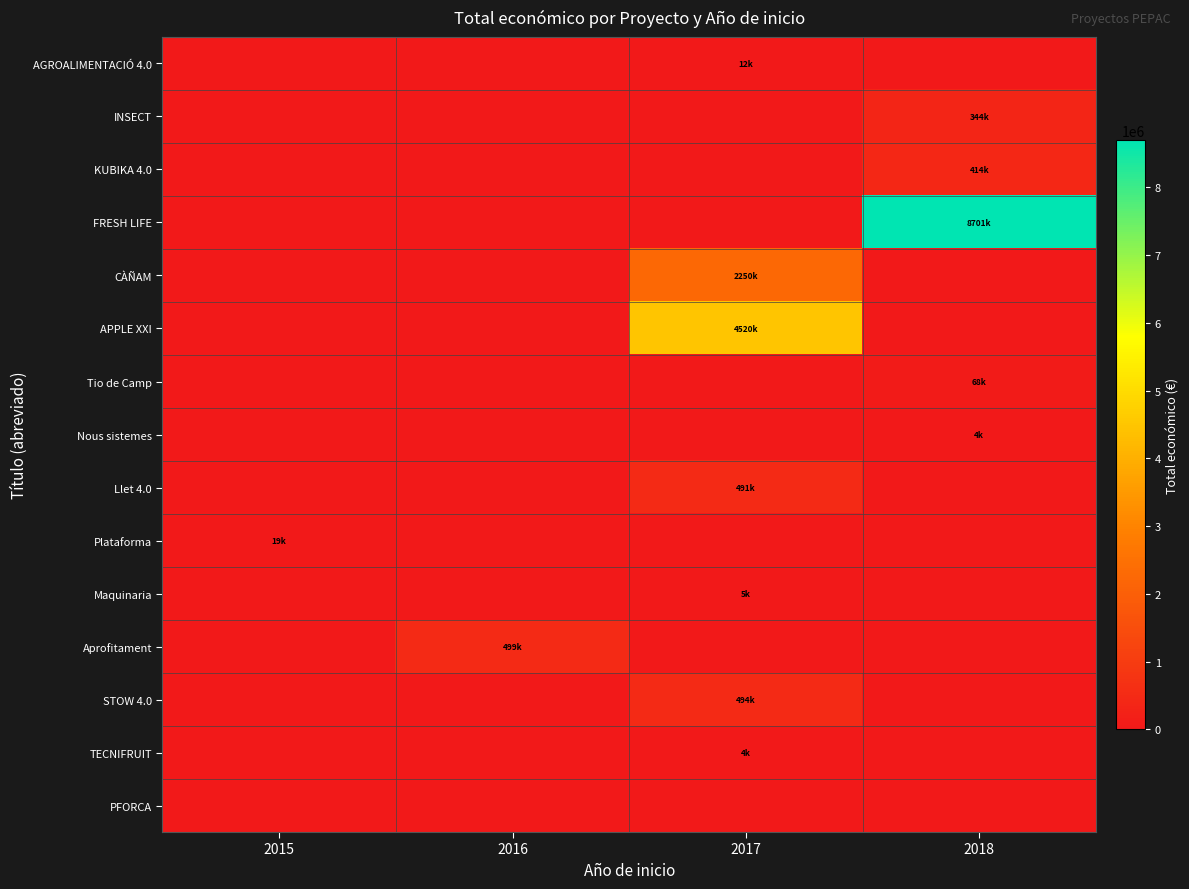

Reading left to right, transcribe all the data shown in this chart.

AGROALIMENTACIÓ 4.0: 2015=0	2016=0	2017=12000	2018=0
INSECT: 2015=0	2016=0	2017=0	2018=344243
KUBIKA 4.0: 2015=0	2016=0	2017=0	2018=414788
FRESH LIFE: 2015=0	2016=0	2017=0	2018=8701686
CÀÑAM: 2015=0	2016=0	2017=2250674	2018=0
APPLE XXI: 2015=0	2016=0	2017=4520649	2018=0
Tio de Camp: 2015=0	2016=0	2017=0	2018=68775
Nous sistemes: 2015=0	2016=0	2017=0	2018=4200
Llet 4.0: 2015=0	2016=0	2017=491483	2018=0
Plataforma: 2015=19950	2016=0	2017=0	2018=0
Maquinaria: 2015=0	2016=0	2017=5000	2018=0
Aprofitament: 2015=0	2016=499868	2017=0	2018=0
STOW 4.0: 2015=0	2016=0	2017=494256	2018=0
TECNIFRUIT: 2015=0	2016=0	2017=4640	2018=0
PFORCA: 2015=0	2016=0	2017=0	2018=0